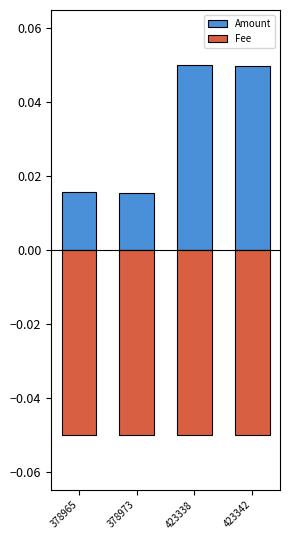

Is the value of Amount at 423342 greater than the value of Fee at 423338?

Yes